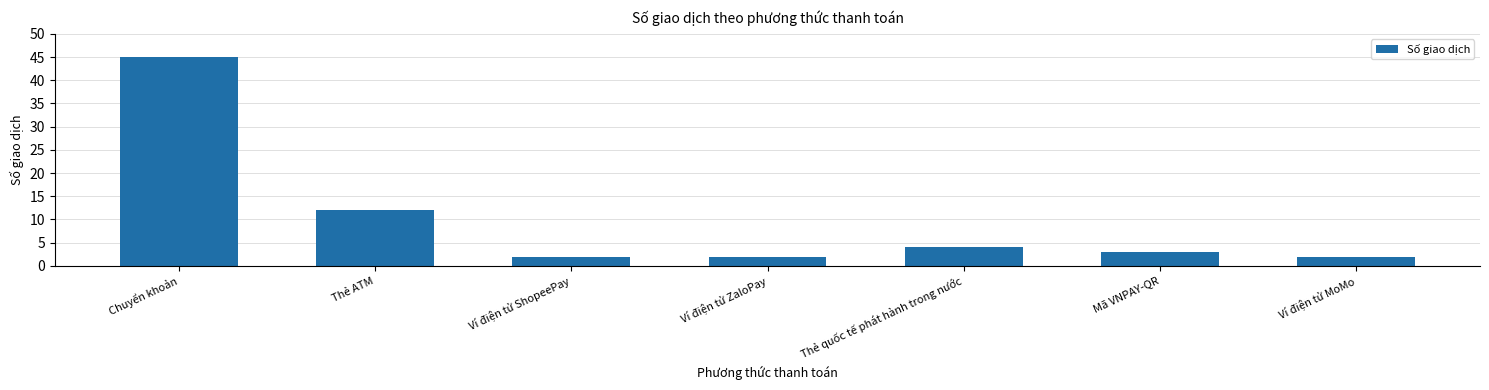

At which label does the data first exceed 3?

Chuyển khoản